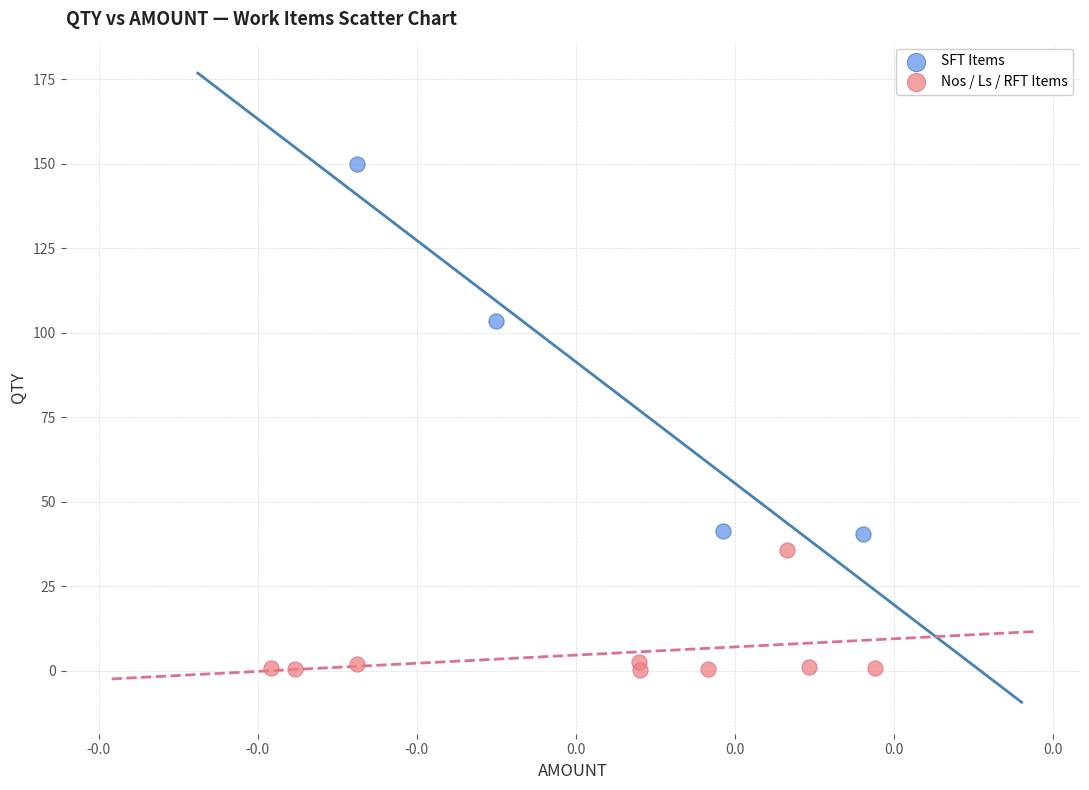

Which series contains the lowest Y value?

Nos / Ls / RFT Items